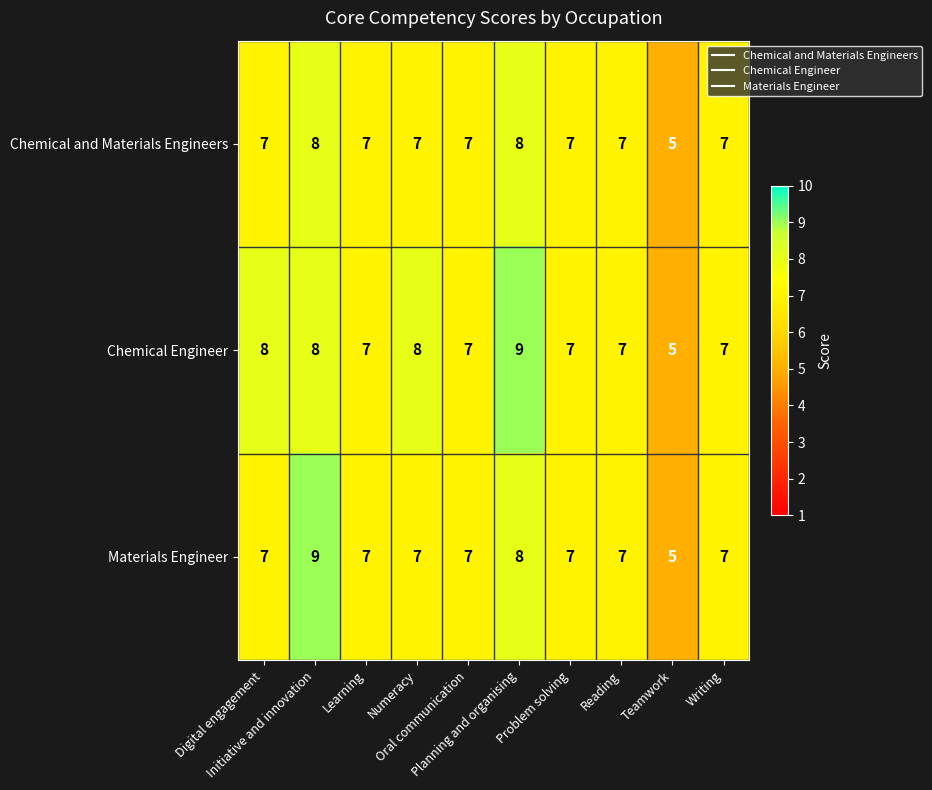

Rank the series by their average value, from lowest to highest.

Chemical and Materials Engineers, Materials Engineer, Chemical Engineer